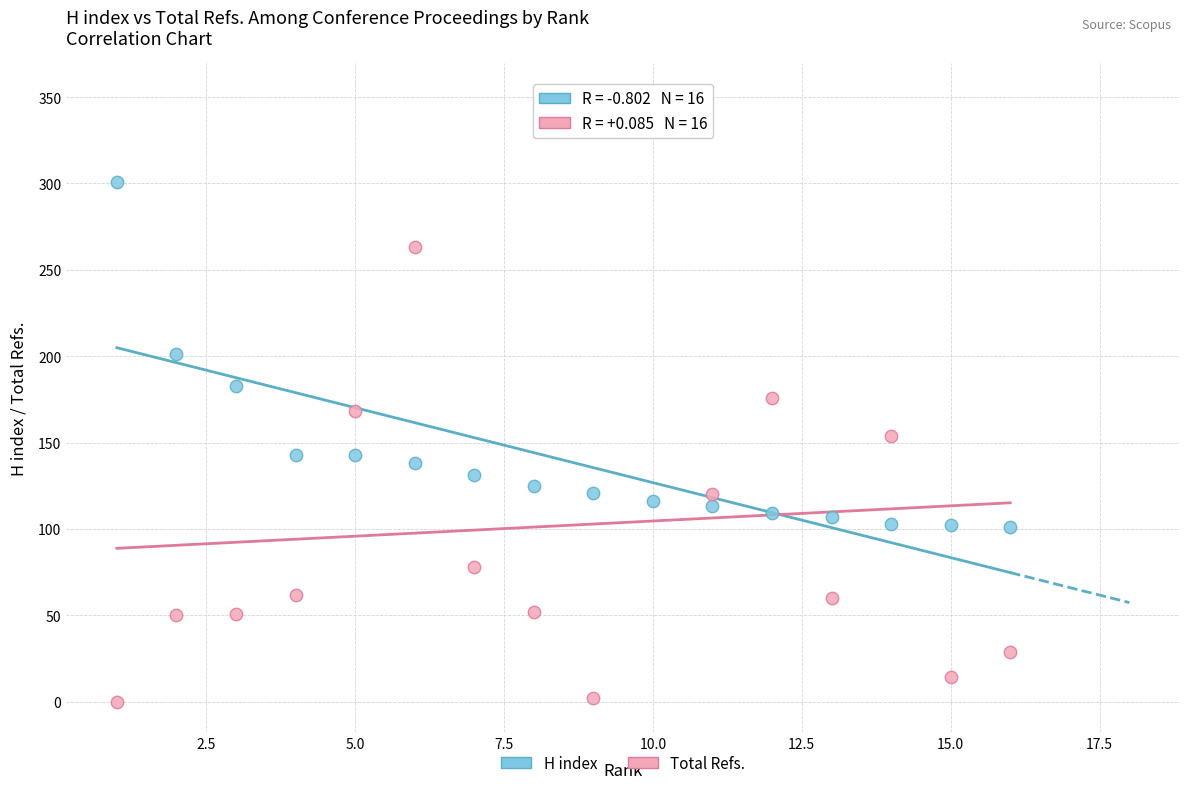

Across all data points, what is the range of Y values (max minus min)?

352